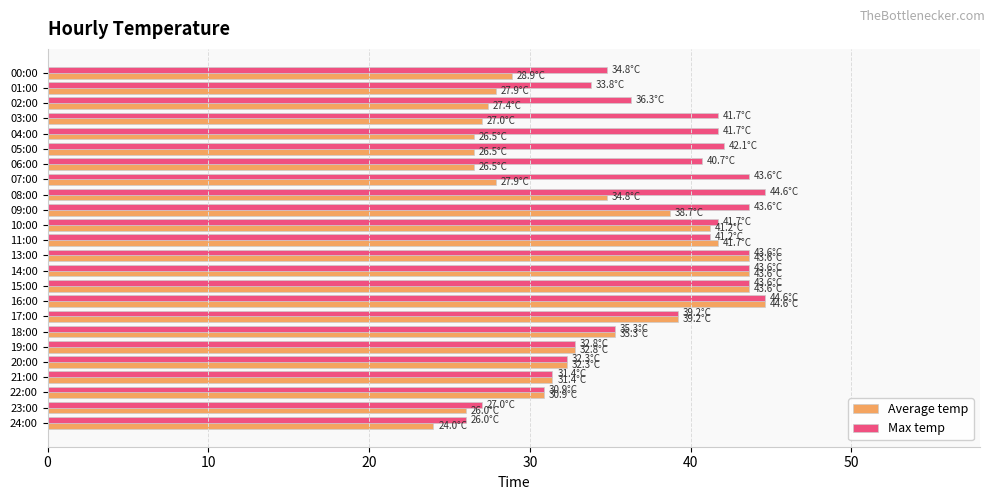

List the series in order of their overall mean, lowest first.

Average temp, Max temp